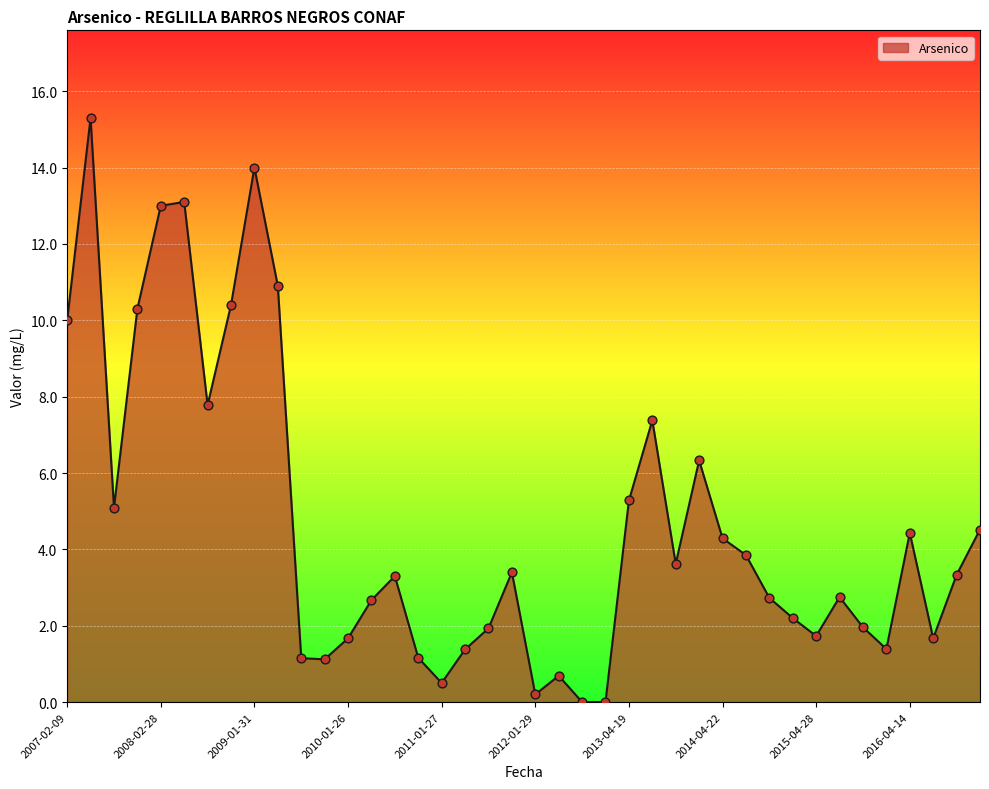

What is the greatest value displayed?

15.3